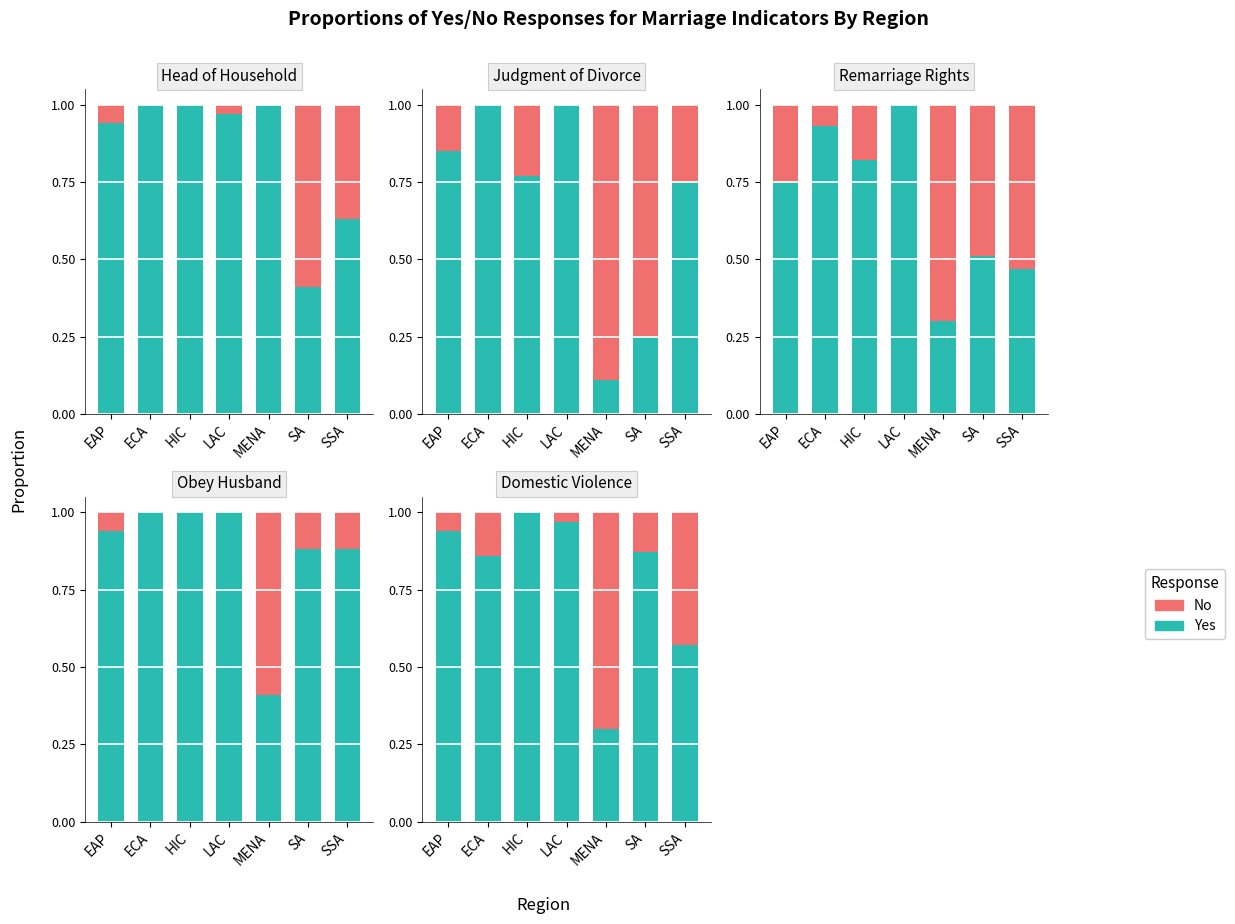

Count the number of categories in the chart.

7